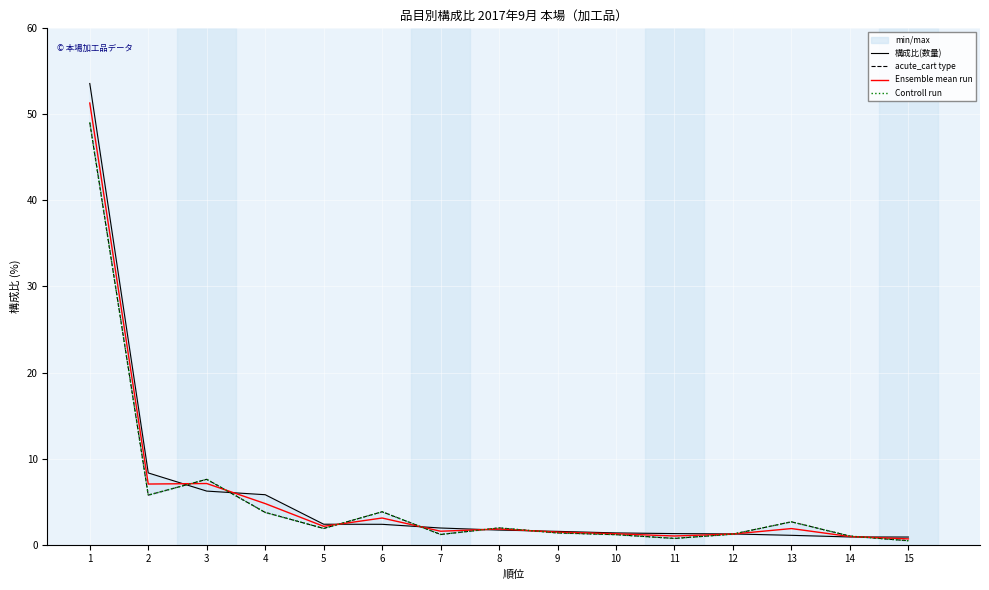

Reading left to right, list all the values displayed in this chart.

構成比(数量): 1=53.6	2=8.3	3=6.2	4=5.8	5=2.4	6=2.4	7=1.9	8=1.7	9=1.5	10=1.4	11=1.3	12=1.2	13=1.1	14=0.9	15=0.9
acute_cart type: 1=49.0	2=5.8	3=7.6	4=3.7	5=1.9	6=3.8	7=1.2	8=1.9	9=1.4	10=1.2	11=0.7	12=1.2	13=2.6	14=1.0	15=0.5
Ensemble mean run: 1=51.3	2=7.0	3=7.1	4=4.8	5=2.1	6=3.1	7=1.6	8=1.8	9=1.4	10=1.3	11=1.0	12=1.2	13=1.9	14=0.9	15=0.7
Controll run: 1=49.0	2=5.8	3=7.6	4=3.7	5=1.9	6=3.8	7=1.2	8=1.9	9=1.4	10=1.2	11=0.7	12=1.2	13=2.6	14=1.0	15=0.5